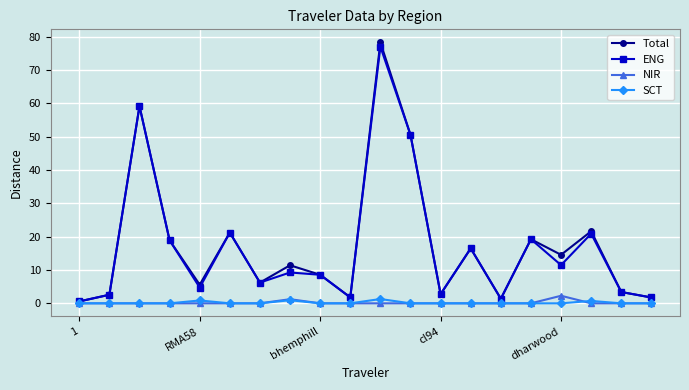

At how many categories does at least one series exceed 38?

3